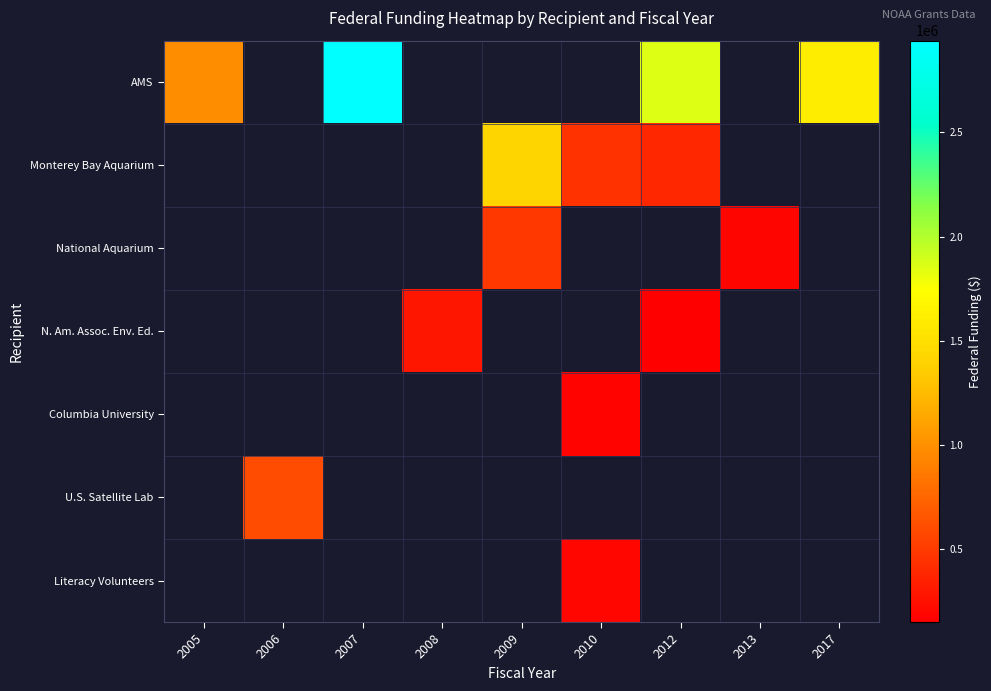

Which series changed the most between 2005 and 2017?

AMS